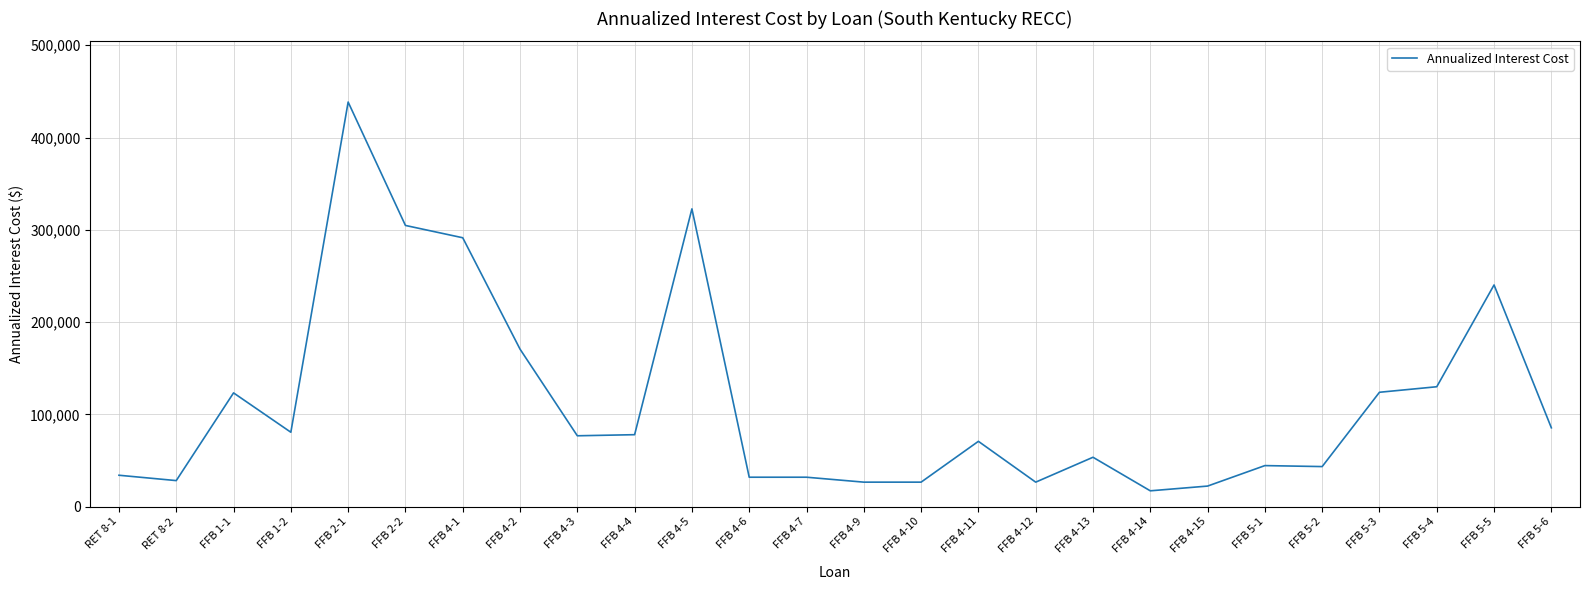

Where is the data nearest to the value 227804?

FFB 5-5